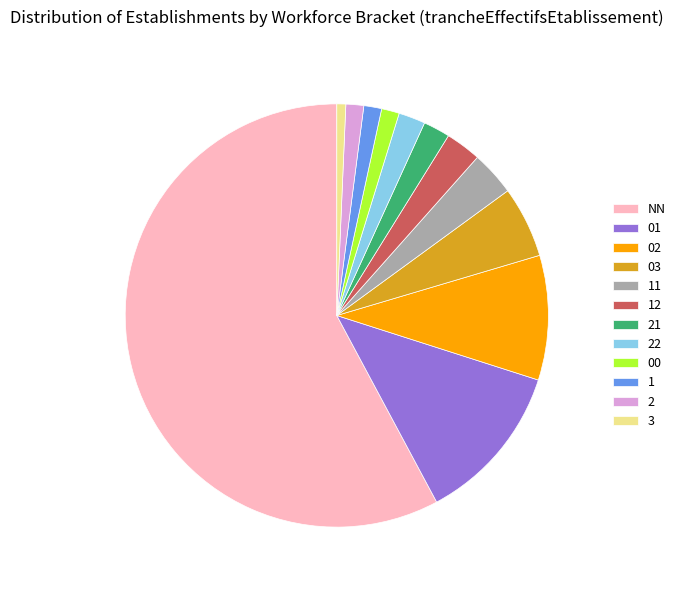

Is it true that 00 is 11% of the pie?

False